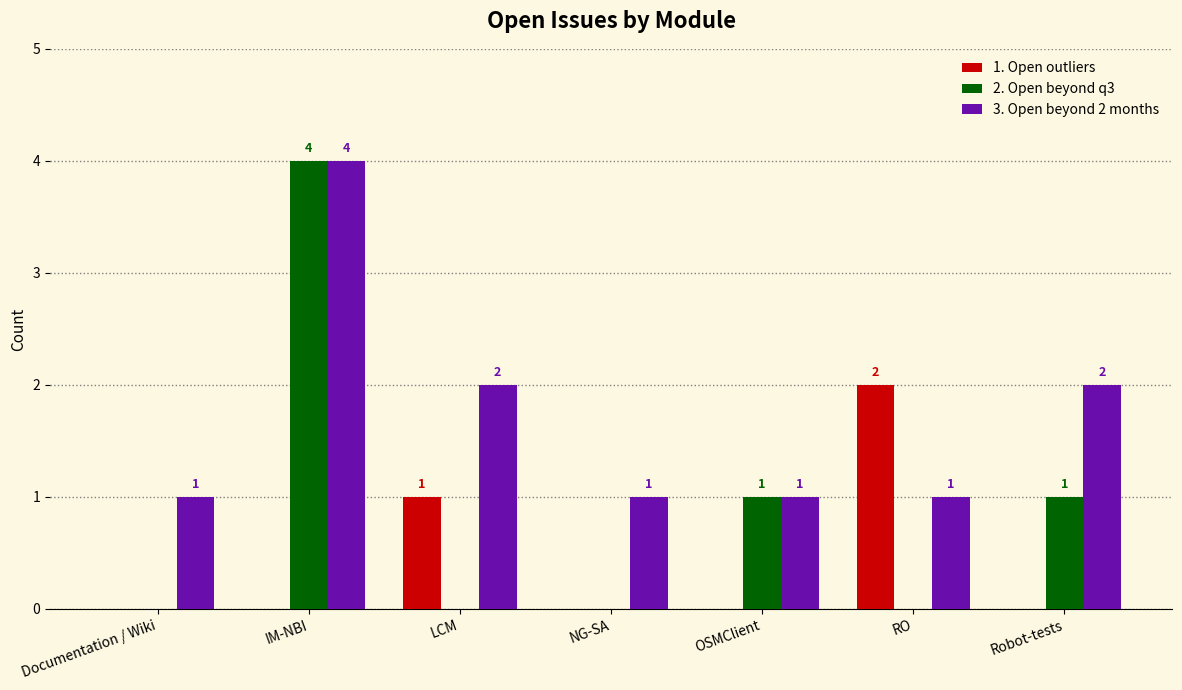

Is it true that 2. Open beyond q3 equals 0 at LCM?

True